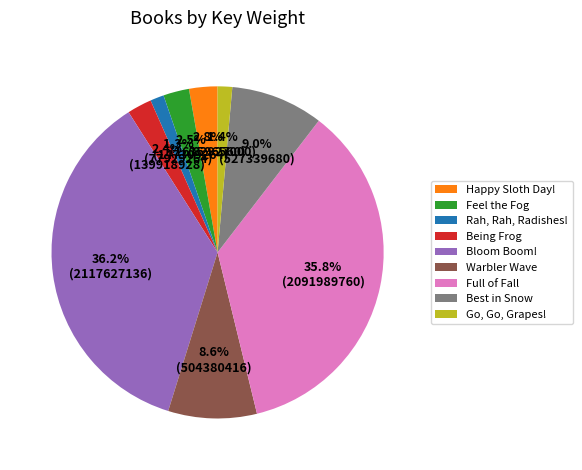

Approximately how many times larger is the value at Happy Sloth Day! compared to Full of Fall?

0.1